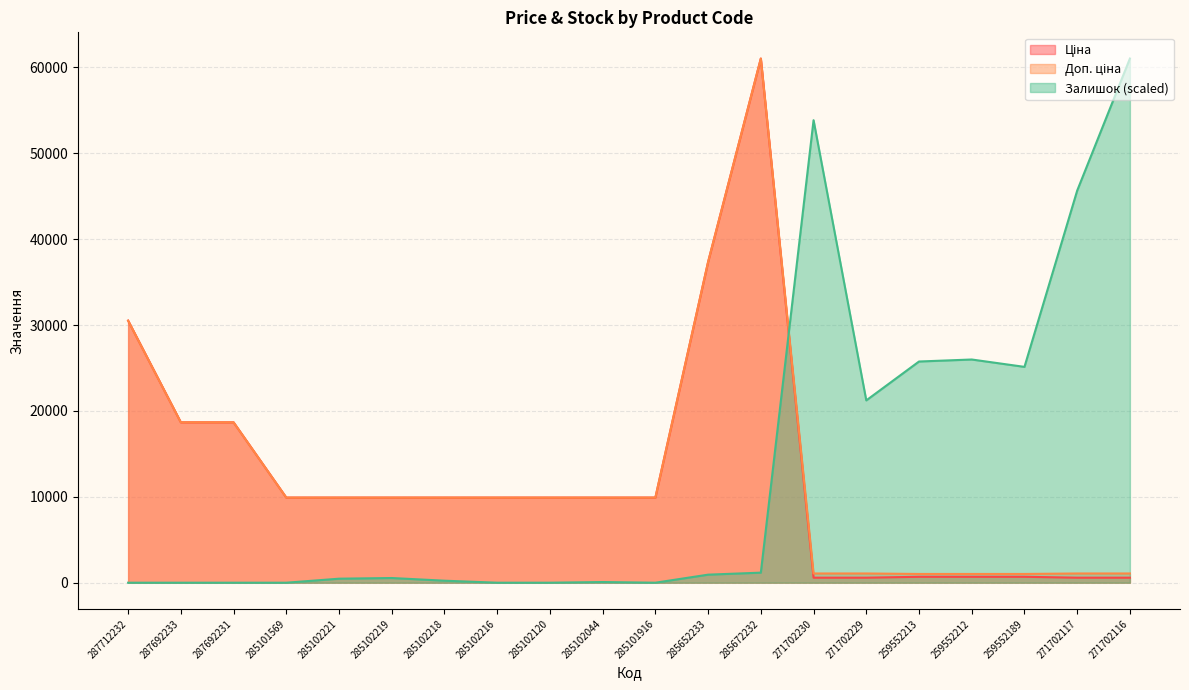

Does the chart display data point markers on the line(s)?

No